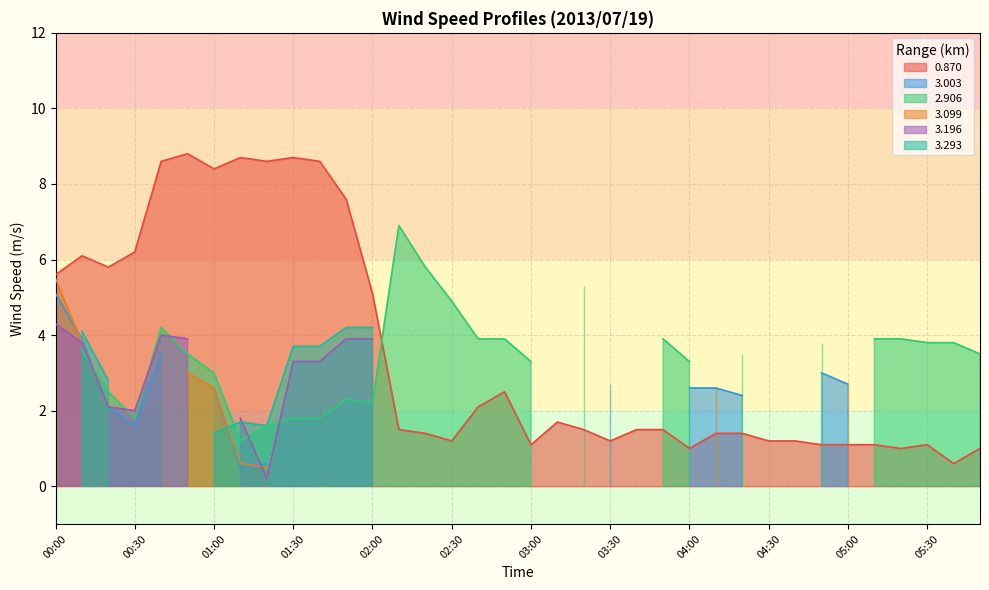

What is the label of the 31st point from the right?

00:50